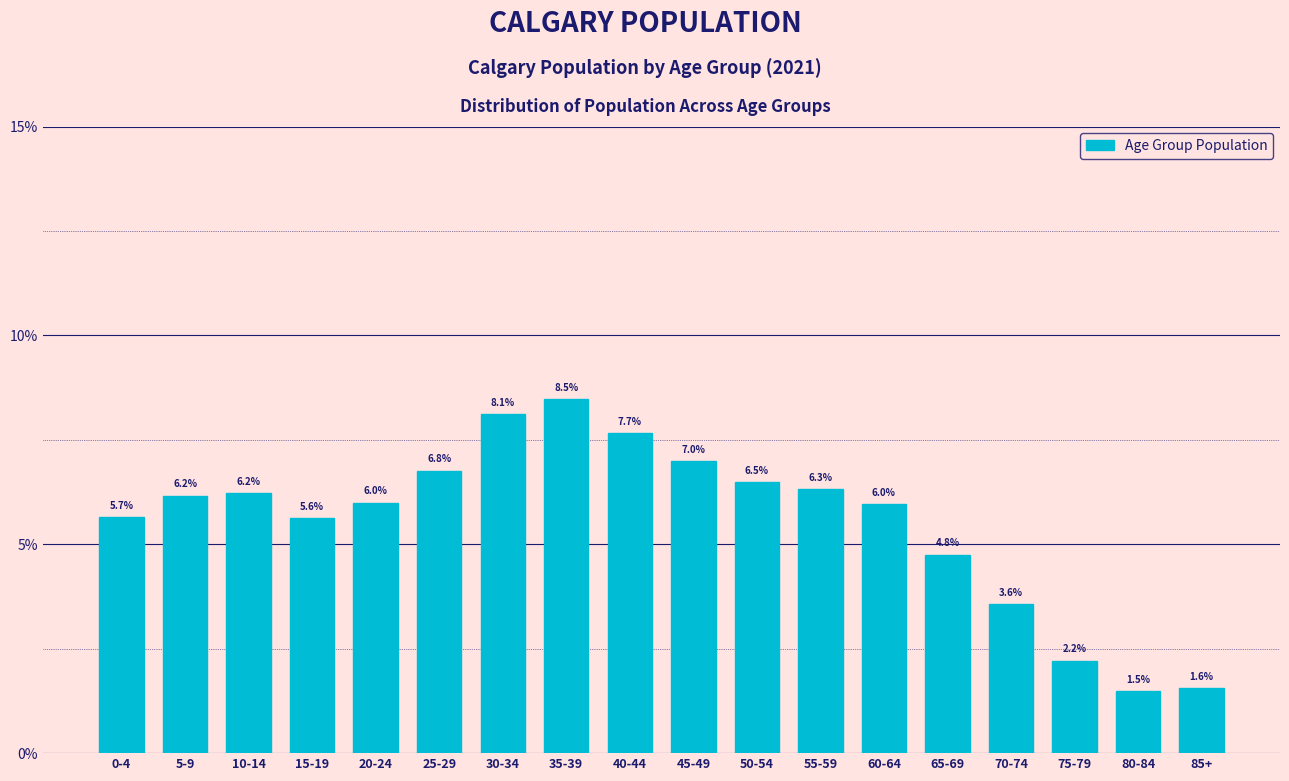

Reading left to right, what are all the values shown in this chart?

5.7	6.2	6.2	5.6	6.0	6.8	8.1	8.5	7.7	7.0	6.5	6.3	6.0	4.8	3.6	2.2	1.5	1.6